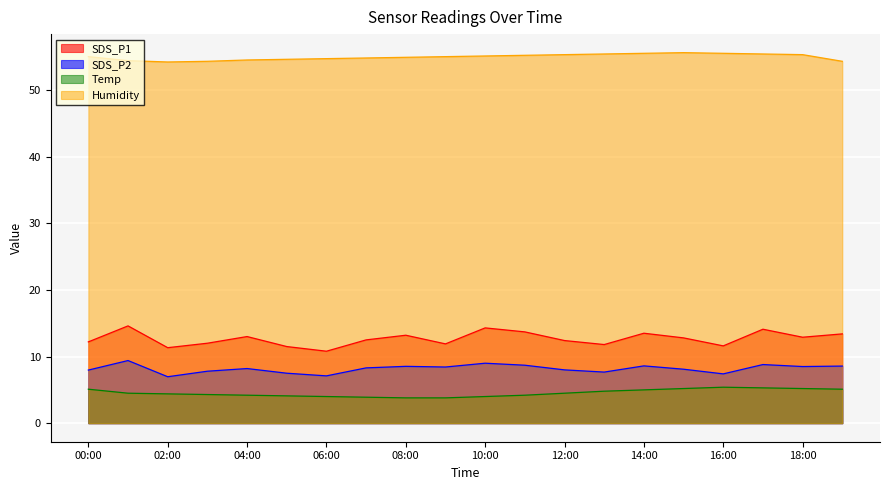

What is the minimum value shown in the chart?

3.8